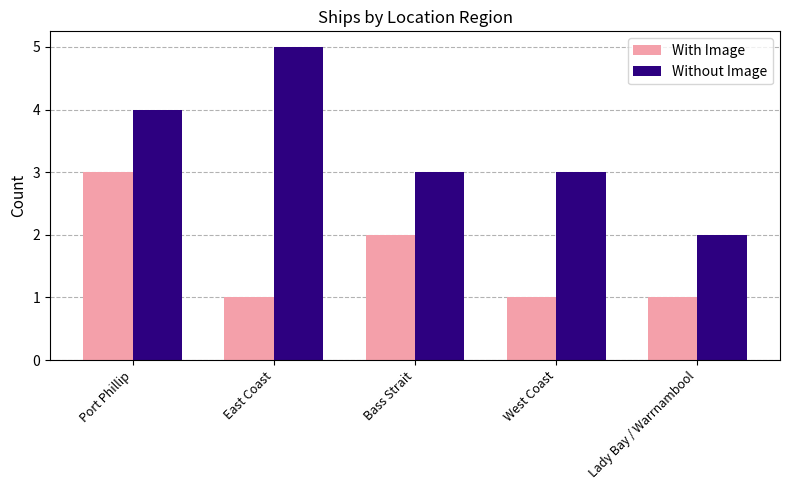

What is the approximate value of With Image at Bass Strait?

2